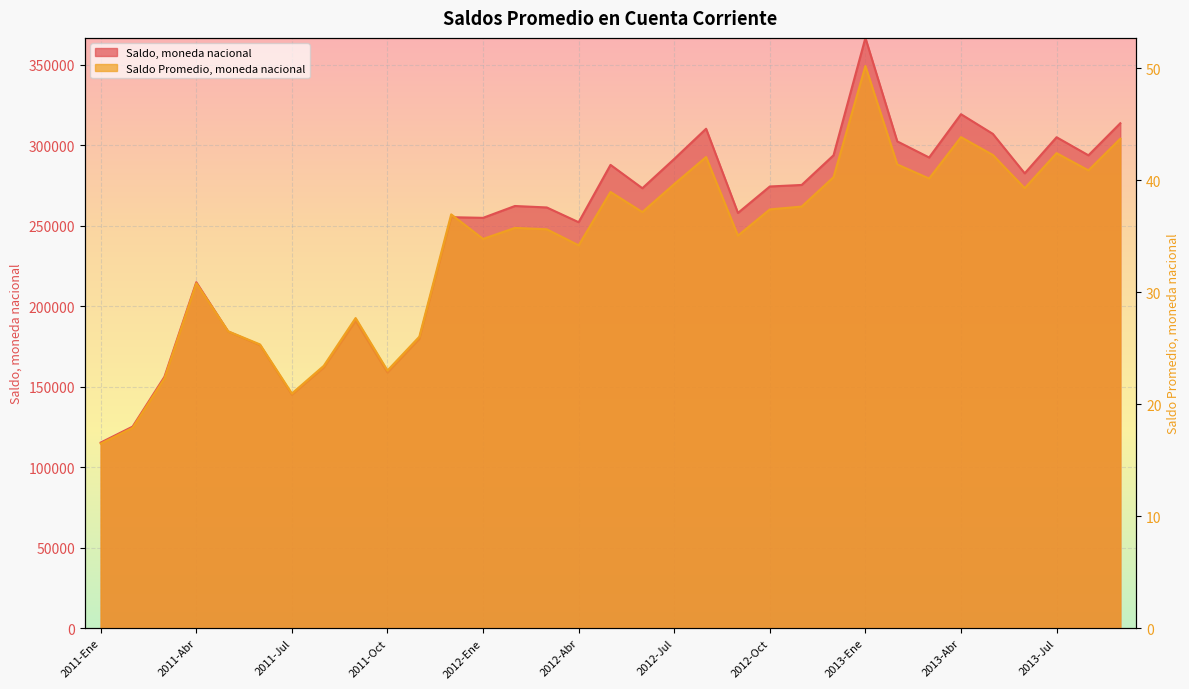

What is the label of the 11th point from the right?

2012-Nov